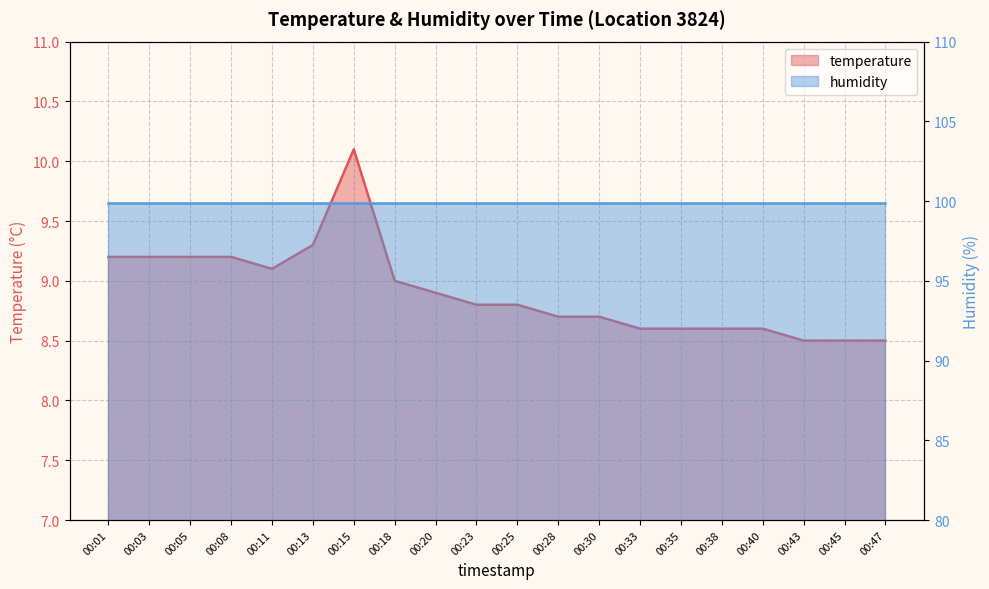

What is the value of the 2nd point from the left?

9.2